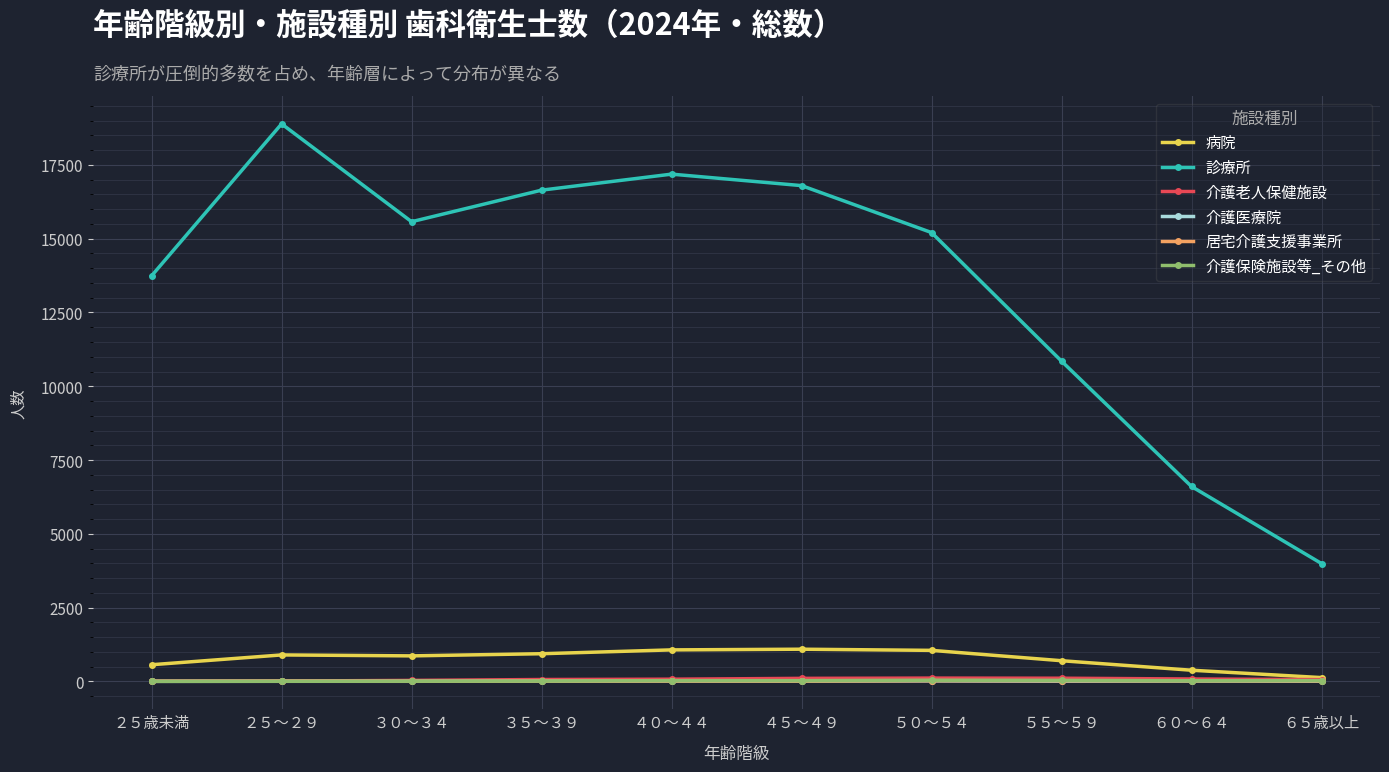

What is the value of the 居宅介護支援事業所 point at the 10th from the left?

16